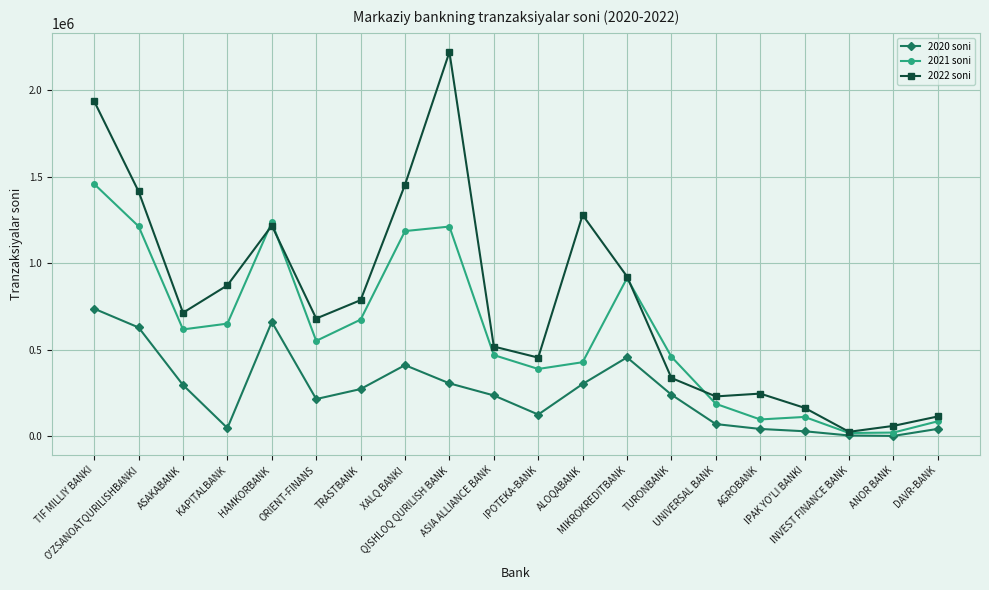

Which series has the largest total across all categories?

2022 soni